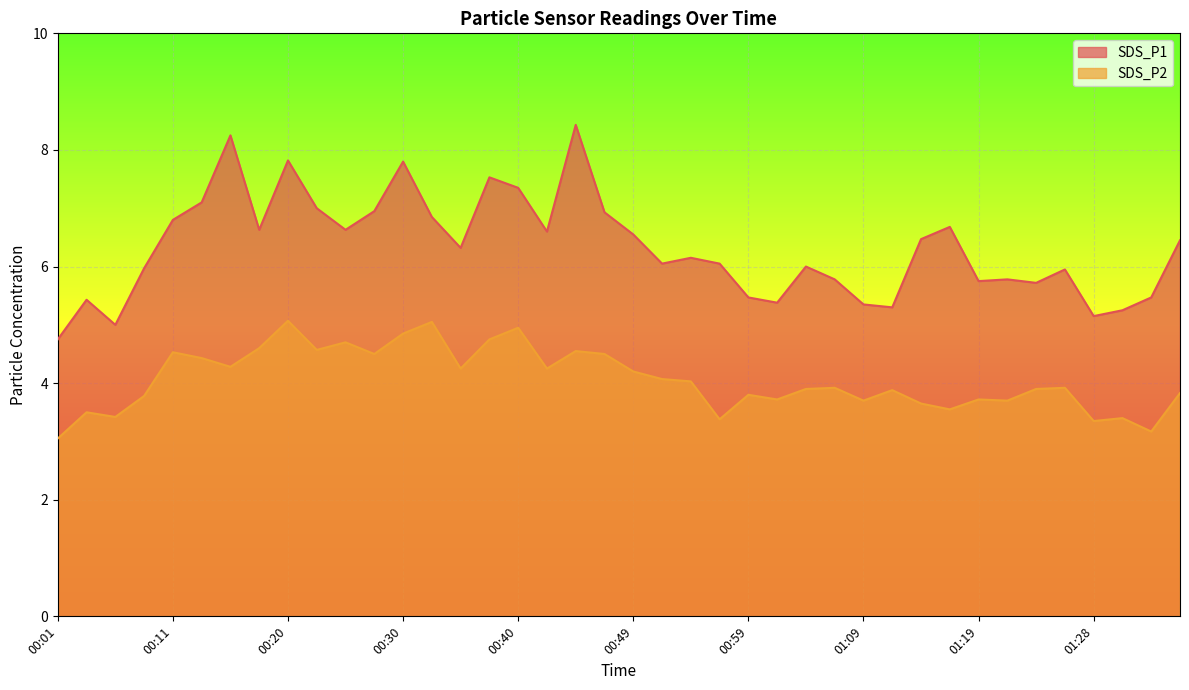

Rank the categories by SDS_P1 value from highest to lowest.

00:45, 00:15, 00:20, 00:30, 00:37, 00:40, 00:13, 00:23, 00:28, 00:47, 00:32, 00:11, 01:16, 00:18, 00:25, 00:42, 00:49, 01:14, 01:36, 00:35, 00:54, 00:52, 00:57, 01:04, 00:08, 01:26, 01:06, 01:21, 01:19, 01:23, 00:59, 01:33, 00:03, 01:01, 01:09, 01:11, 01:31, 01:28, 00:06, 00:01